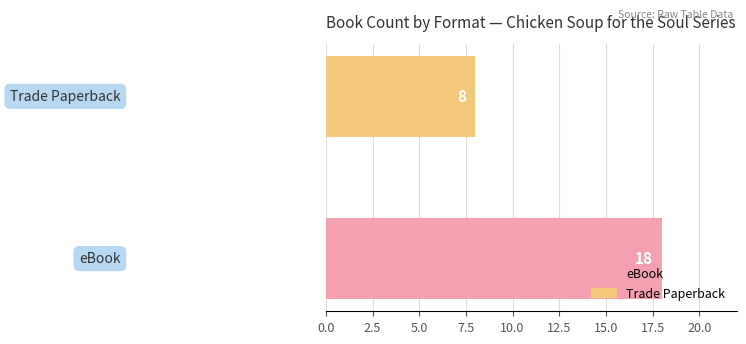

What is the greatest value displayed?

18